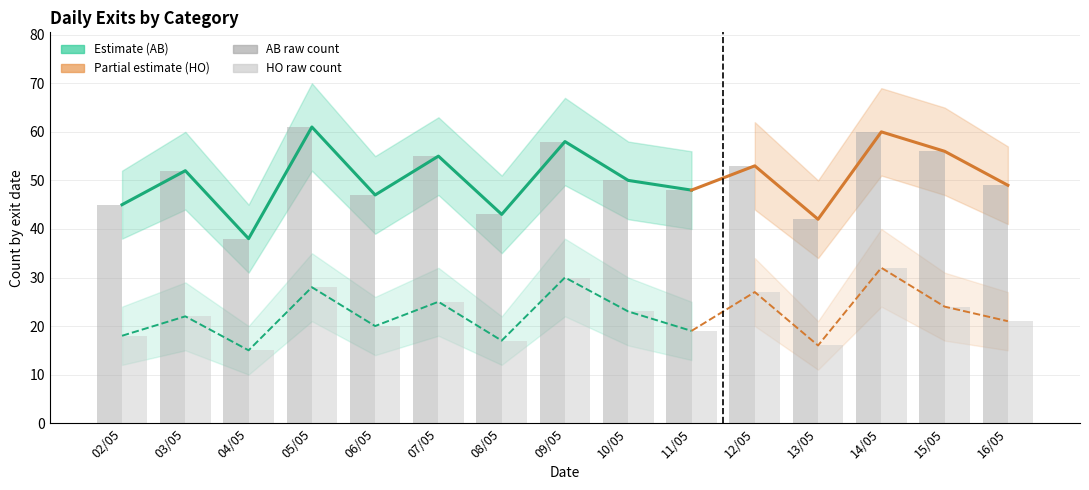

What is the difference between the maximum and minimum values in the AB_upper series?

25